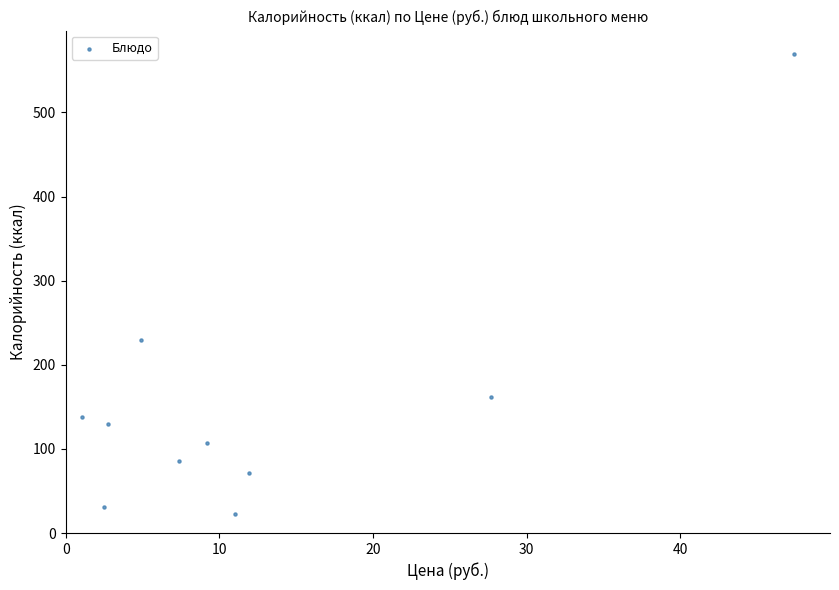

What Y value in the scatter plot is closest to 296?

229.0